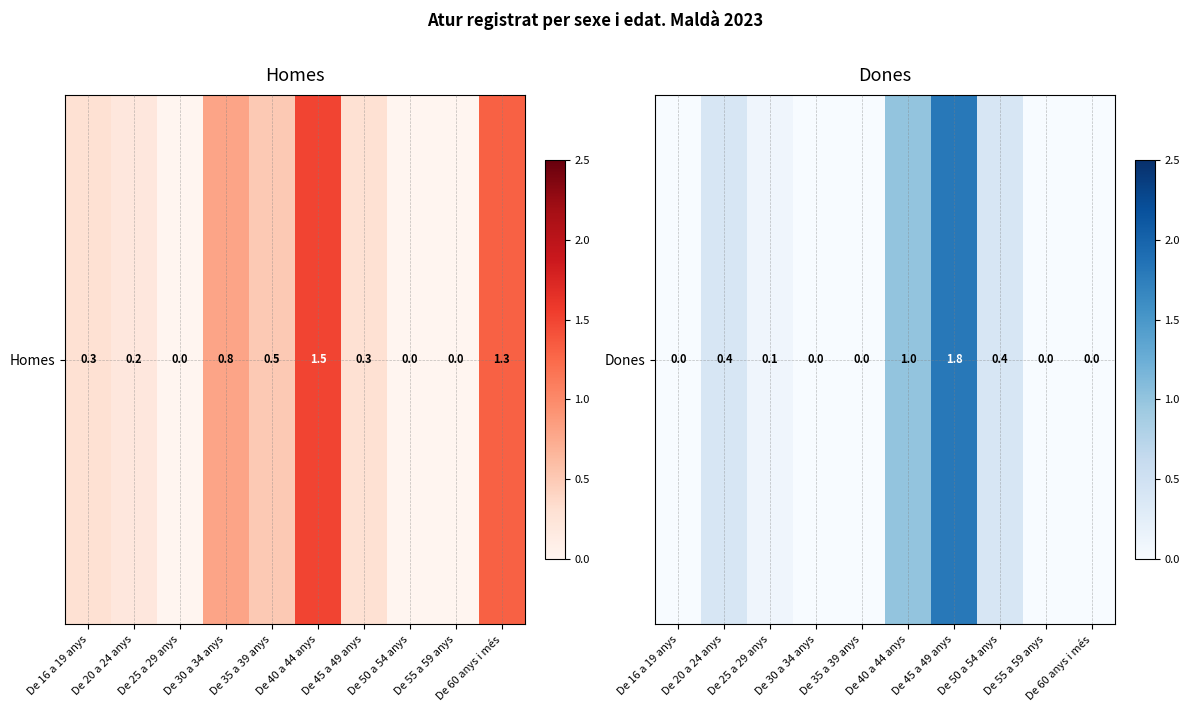

How many positive values are there?

5